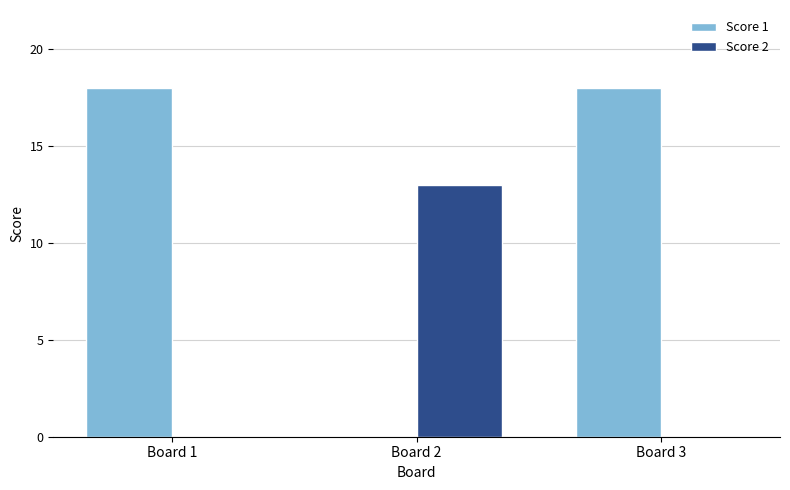

What is the greatest value displayed?

18